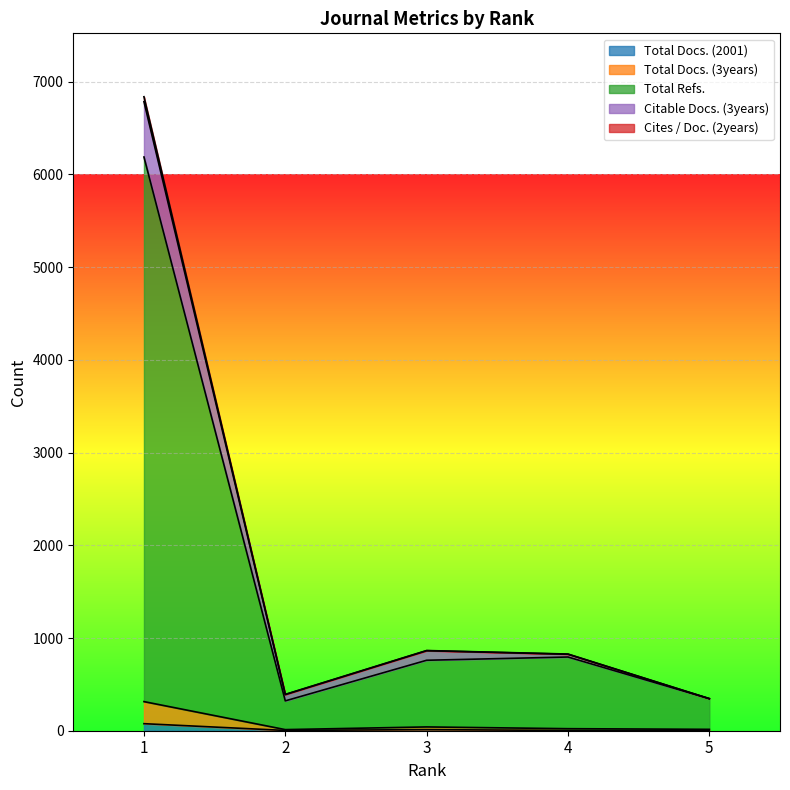

True or false: Cites / Doc. (2years) and Total Docs. (3years) cross at least once.

False